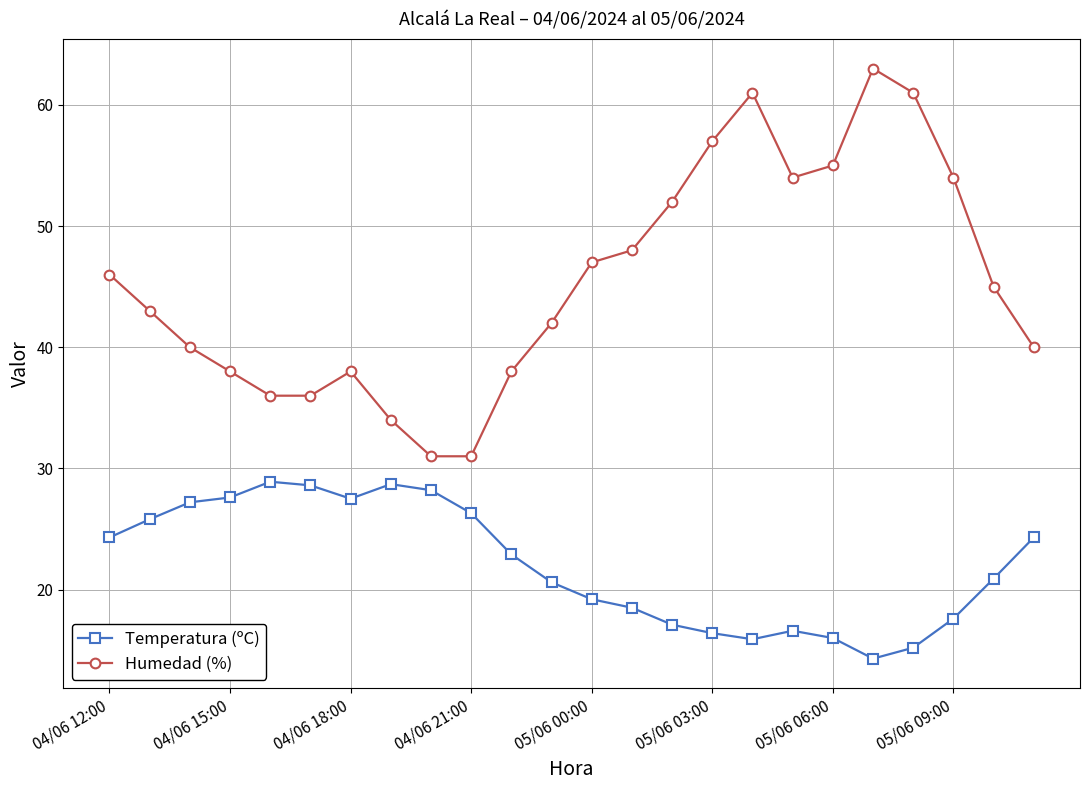

What is the greatest value displayed?

63.0